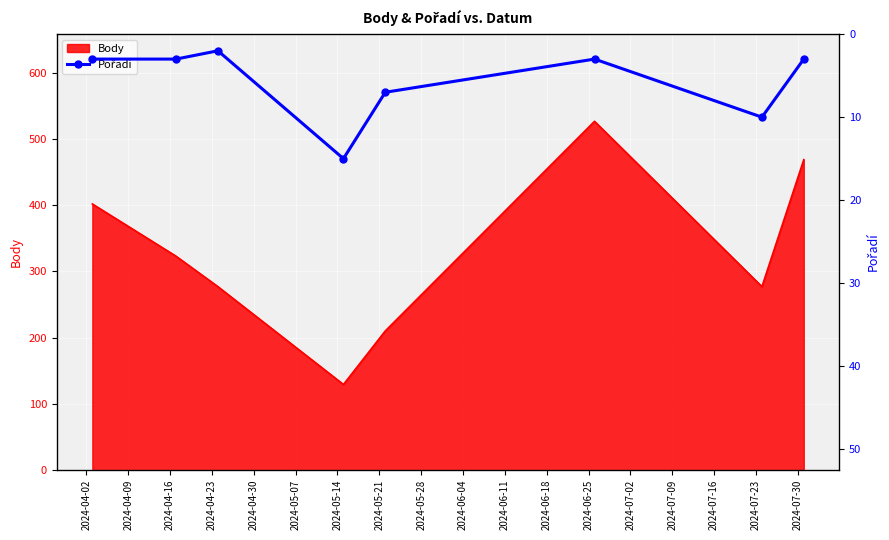

What is the value of the 7th point from the left?

10